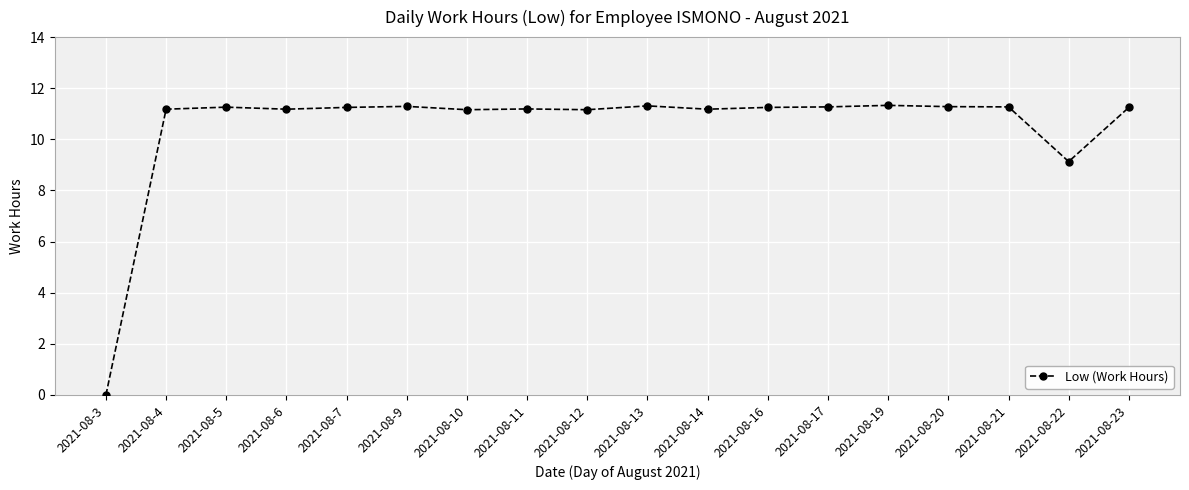

What is the value of the 10th point from the left?

11.3